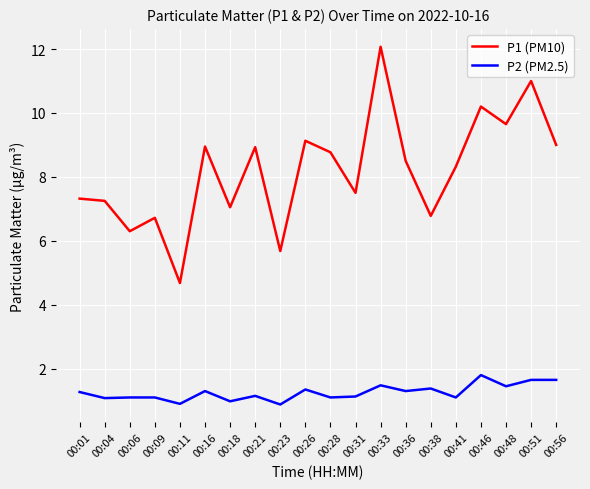

What is the minimum value for P2 (PM2.5)?

0.9